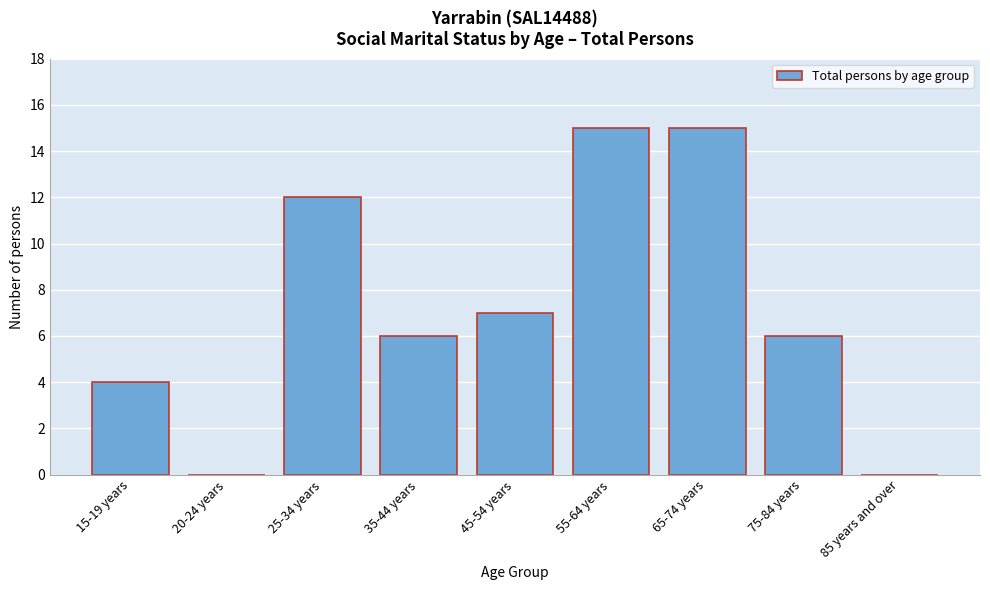

Reading left to right, transcribe all the data shown in this chart.

15-19 years=4	20-24 years=0	25-34 years=12	35-44 years=6	45-54 years=7	55-64 years=15	65-74 years=15	75-84 years=6	85 years and over=0